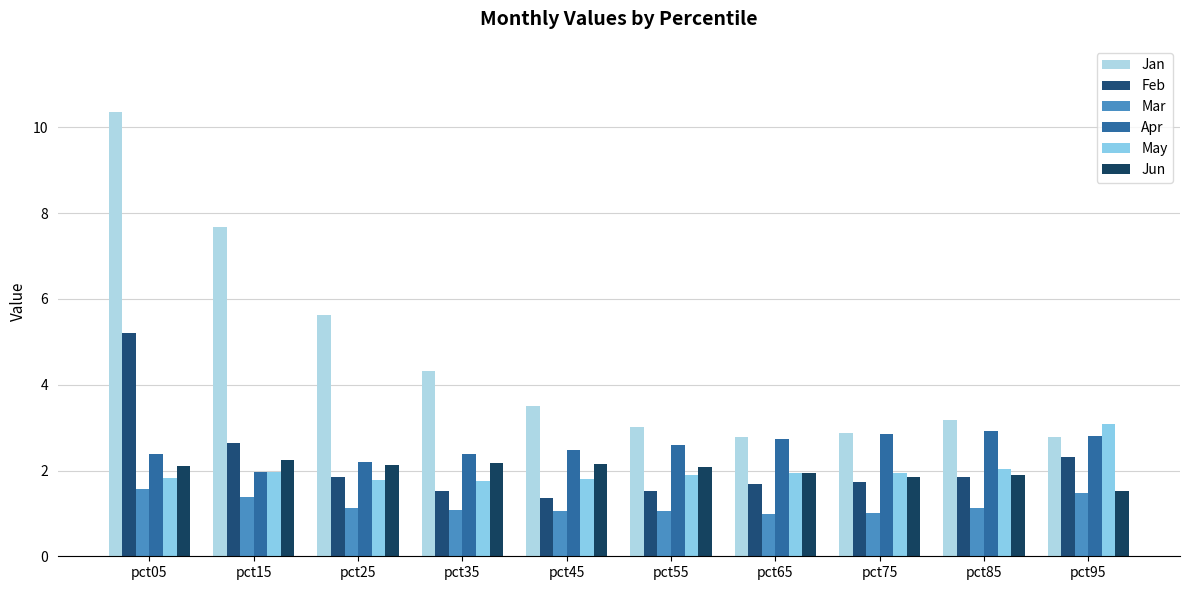

Reading left to right, list all the values displayed in this chart.

Jan: 10.3	7.7	5.6	4.3	3.5	3.0	2.8	2.9	3.2	2.8
Feb: 5.2	2.7	1.8	1.5	1.3	1.5	1.7	1.7	1.8	2.3
Mar: 1.6	1.4	1.1	1.1	1.0	1.1	1.0	1.0	1.1	1.5
Apr: 2.4	2.0	2.2	2.4	2.5	2.6	2.7	2.9	2.9	2.8
May: 1.8	2.0	1.8	1.8	1.8	1.9	1.9	1.9	2.0	3.1
Jun: 2.1	2.3	2.1	2.2	2.2	2.1	1.9	1.8	1.9	1.5